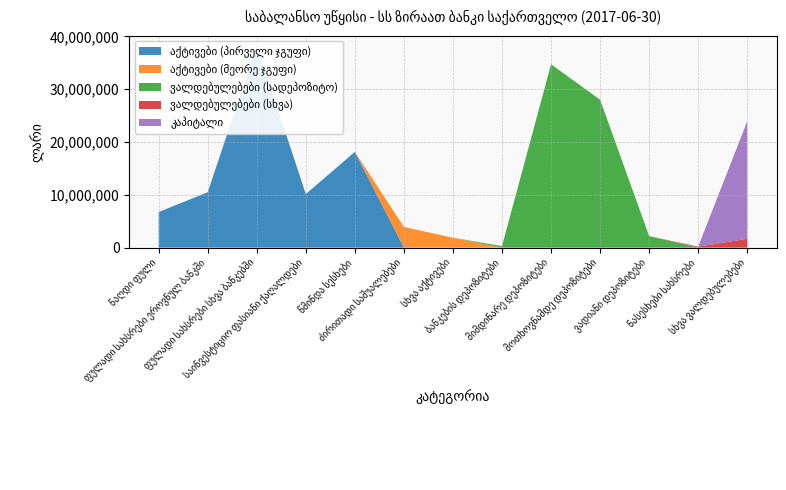

Reading left to right, what are all the values shown in this chart?

აქტივები (პირველი ჯგუფი): ნაღდი ფული=6736808	ფულადი სახსრები ეროვნულ ბანკში=10493147	ფულადი სახსრები სხვა ბანკებში=38229957	საინვესტიციო ფასიანი ქაღალდები=10139451	წმინდა სესხები=18134326	ძირითადი საშუალებები=0	სხვა აქტივები=0	ბანკების დეპოზიტები=0	მიმდინარე დეპოზიტები=0	მოთხოვნამდე დეპოზიტები=0	ვადიანი დეპოზიტები=0	ნასესხები სახსრები=0	სხვა ვალდებულებები=0
აქტივები (მეორე ჯგუფი): ნაღდი ფული=0	ფულადი სახსრები ეროვნულ ბანკში=0	ფულადი სახსრები სხვა ბანკებში=0	საინვესტიციო ფასიანი ქაღალდები=0	წმინდა სესხები=0	ძირითადი საშუალებები=3917049	სხვა აქტივები=1870654	ბანკების დეპოზიტები=0	მიმდინარე დეპოზიტები=0	მოთხოვნამდე დეპოზიტები=0	ვადიანი დეპოზიტები=0	ნასესხები სახსრები=0	სხვა ვალდებულებები=0
ვალდებულებები (სადეპოზიტო): ნაღდი ფული=0	ფულადი სახსრები ეროვნულ ბანკში=0	ფულადი სახსრები სხვა ბანკებში=0	საინვესტიციო ფასიანი ქაღალდები=0	წმინდა სესხები=0	ძირითადი საშუალებები=0	სხვა აქტივები=0	ბანკების დეპოზიტები=294851	მიმდინარე დეპოზიტები=34724638	მოთხოვნამდე დეპოზიტები=28014789	ვადიანი დეპოზიტები=2176430	ნასესხები სახსრები=0	სხვა ვალდებულებები=0
ვალდებულებები (სხვა): ნაღდი ფული=0	ფულადი სახსრები ეროვნულ ბანკში=0	ფულადი სახსრები სხვა ბანკებში=0	საინვესტიციო ფასიანი ქაღალდები=0	წმინდა სესხები=0	ძირითადი საშუალებები=0	სხვა აქტივები=0	ბანკების დეპოზიტები=0	მიმდინარე დეპოზიტები=0	მოთხოვნამდე დეპოზიტები=0	ვადიანი დეპოზიტები=0	ნასესხები სახსრები=180540	სხვა ვალდებულებები=1663479
კაპიტალი: ნაღდი ფული=0	ფულადი სახსრები ეროვნულ ბანკში=0	ფულადი სახსრები სხვა ბანკებში=0	საინვესტიციო ფასიანი ქაღალდები=0	წმინდა სესხები=0	ძირითადი საშუალებები=0	სხვა აქტივები=0	ბანკების დეპოზიტები=0	მიმდინარე დეპოზიტები=0	მოთხოვნამდე დეპოზიტები=0	ვადიანი დეპოზიტები=0	ნასესხები სახსრები=0	სხვა ვალდებულებები=22268000